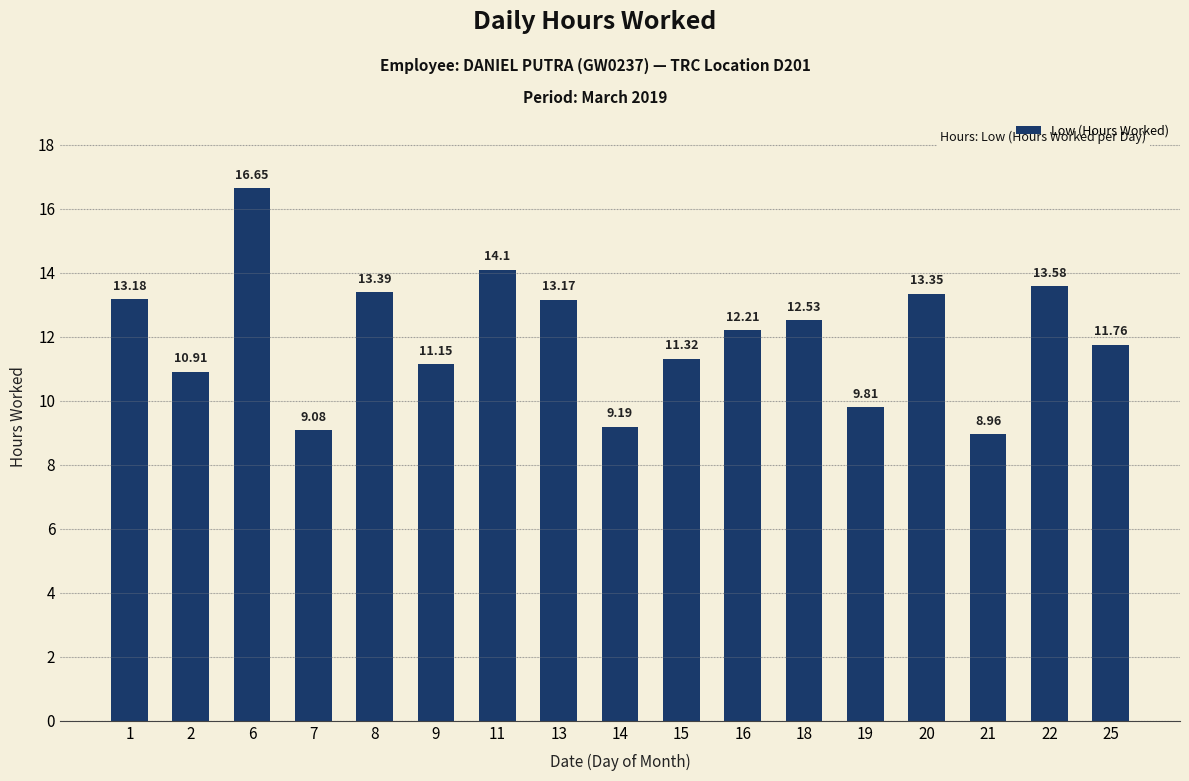

Are the bars horizontal?

No